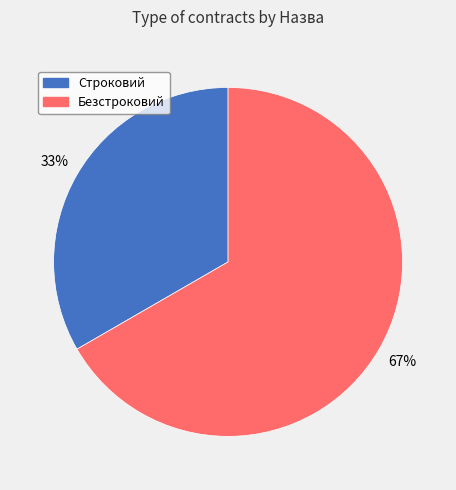

Rank the categories by value from highest to lowest.

Безстроковий, Строковий